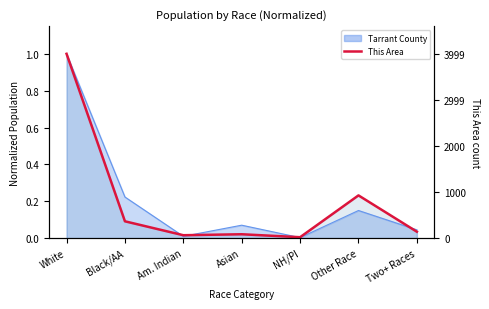

Which label corresponds to the smallest value in the chart?

NH/PI